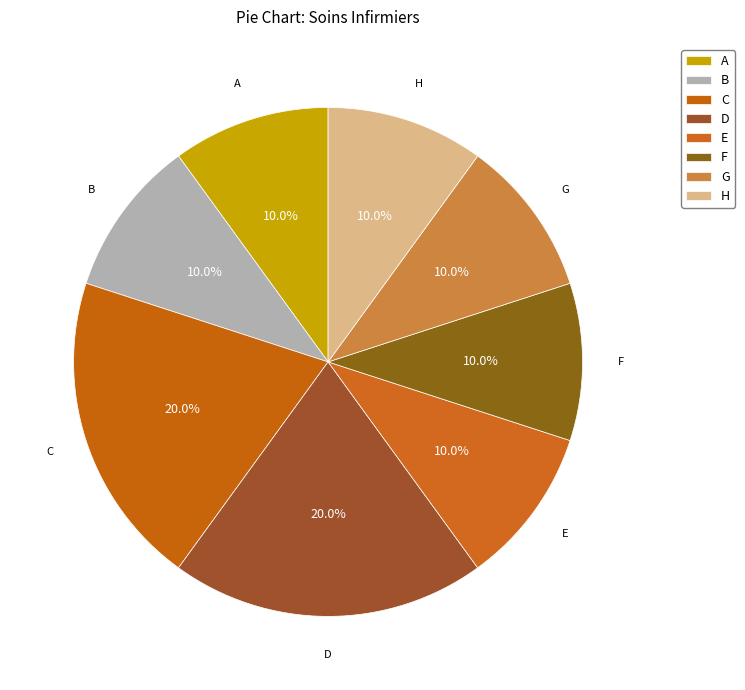

Count the number of slices in the pie.

8